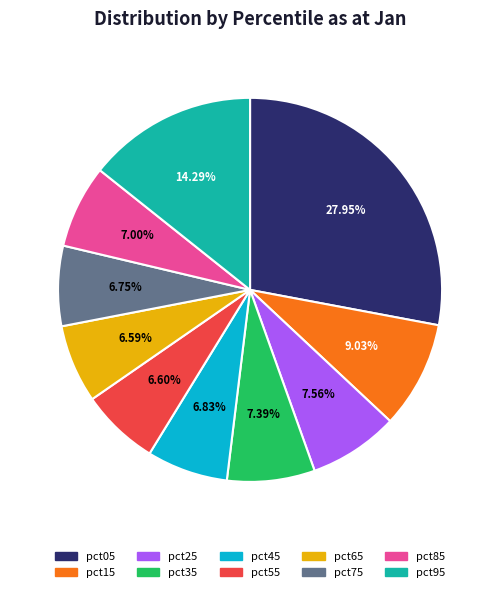

To the nearest percent, what is the difference between the largest and smallest slice percentages?

21%